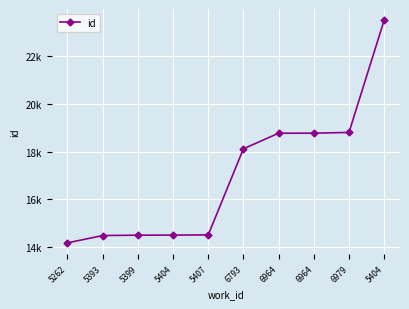

Between 5404 and 5404, which is larger?

5404